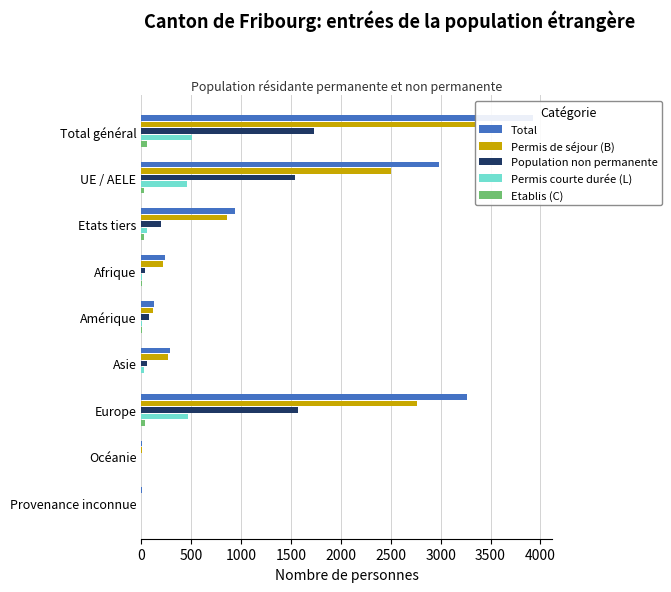

How many data points does each series have?

9